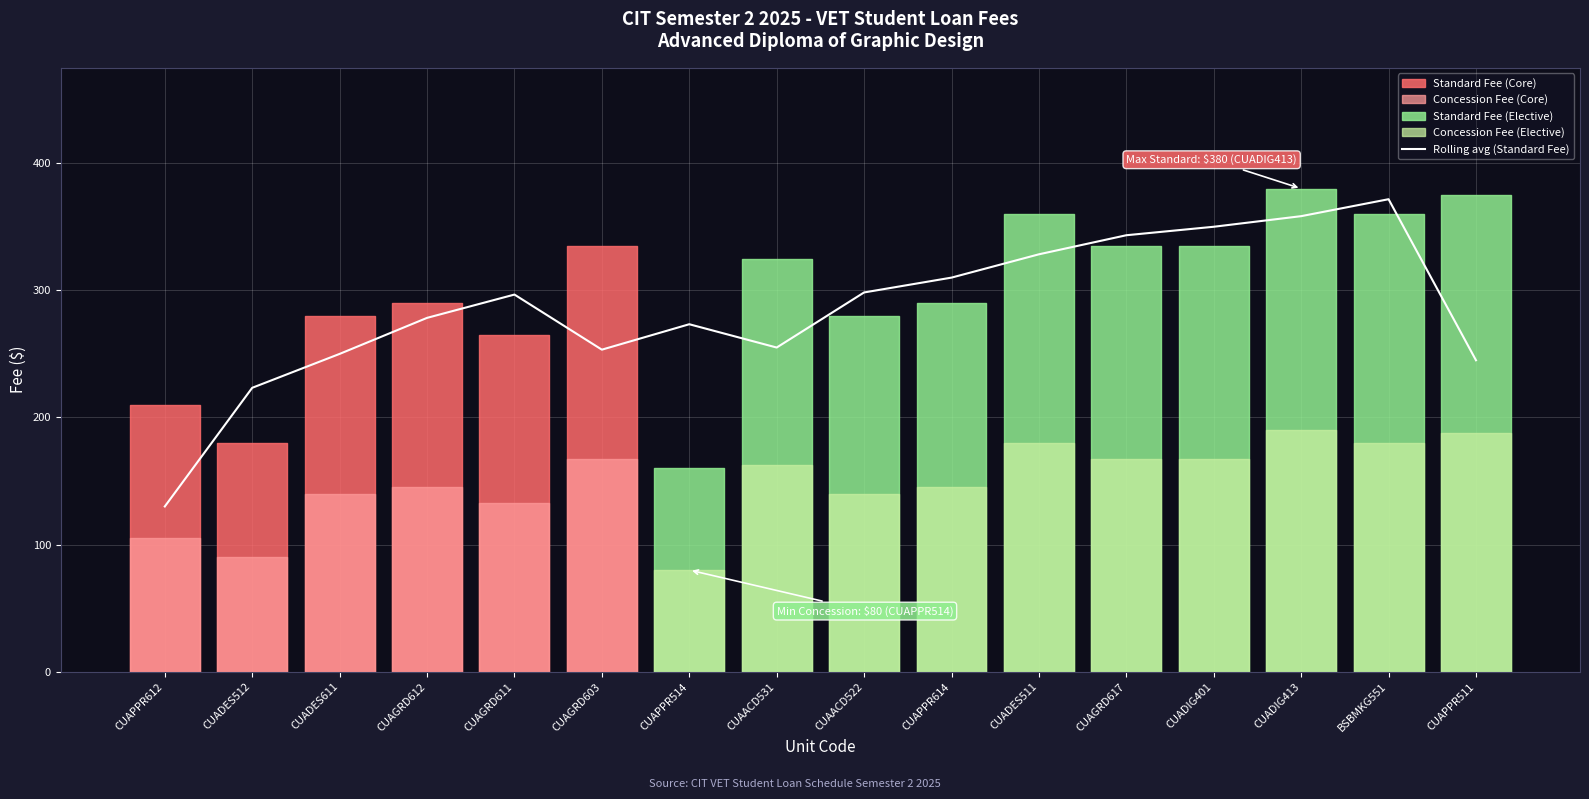

Is this an area chart (filled region under the line)?

No